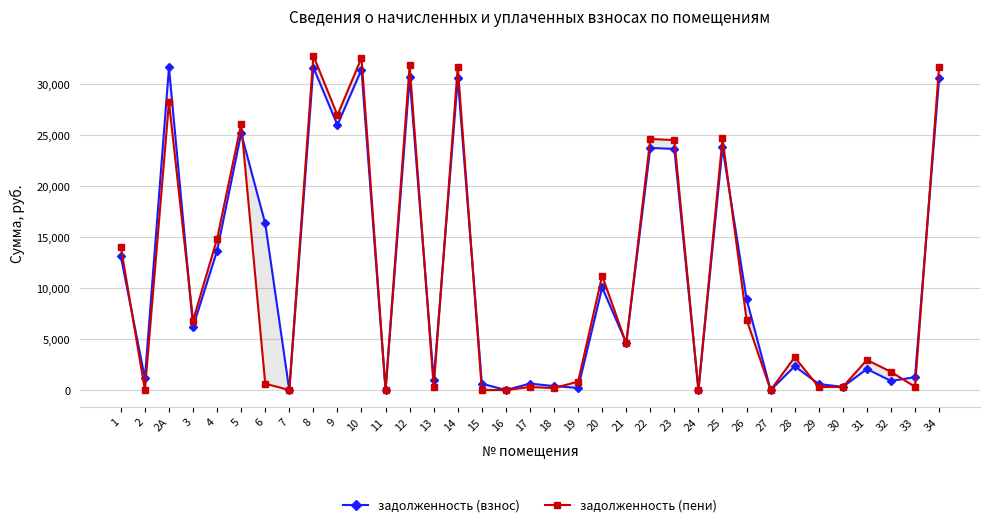

How many intersections are there between задолженность (взнос) and задолженность (пени)?

15